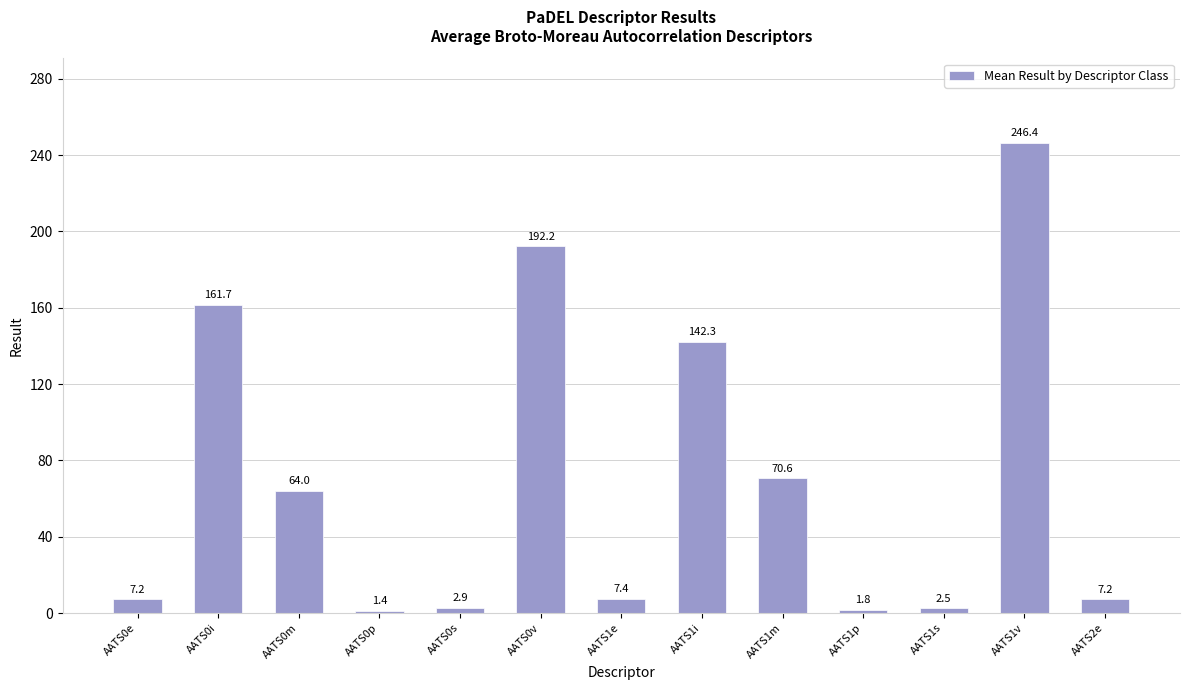

Are the bars horizontal?

No